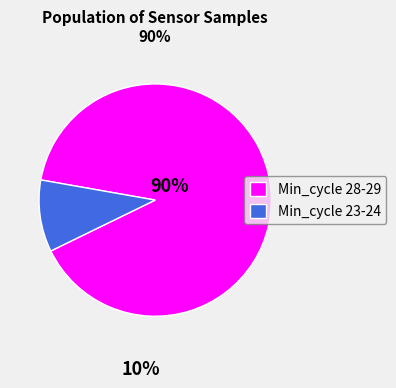

What is the largest slice in the pie chart?

Min_cycle 28-29